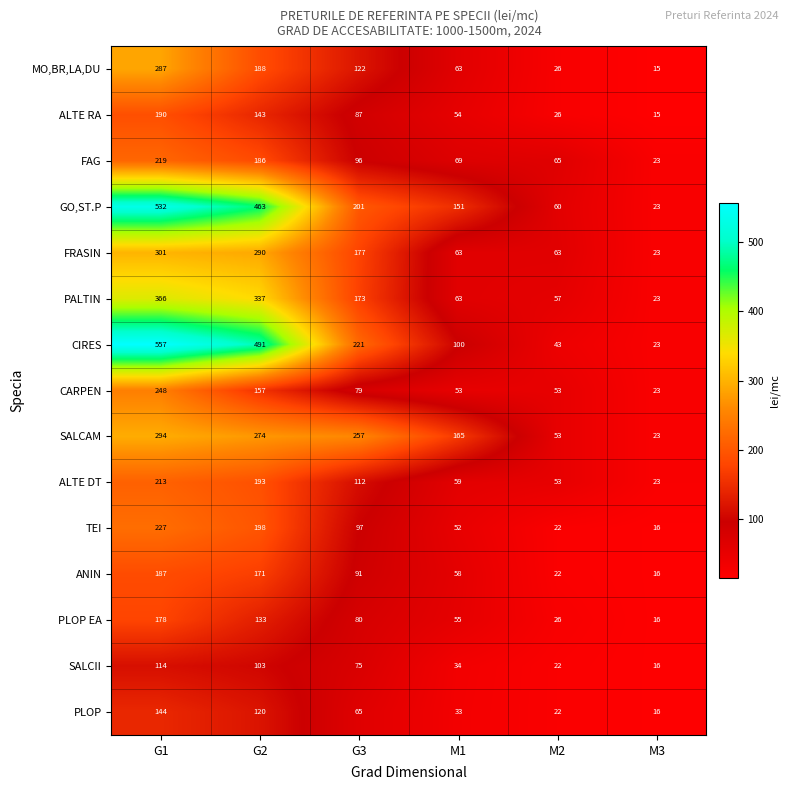

At how many categories does at least one series exceed 452?

2